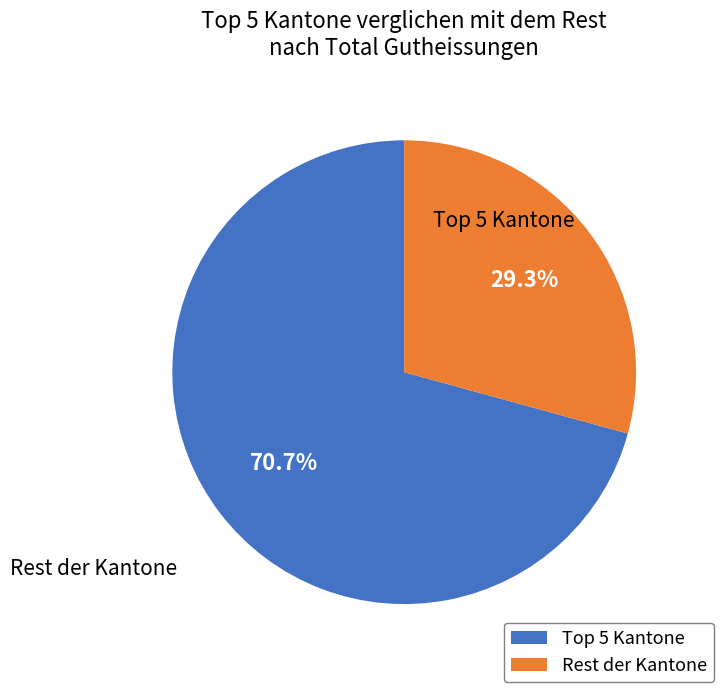

Is there any slice that represents more than half of the pie?

Yes